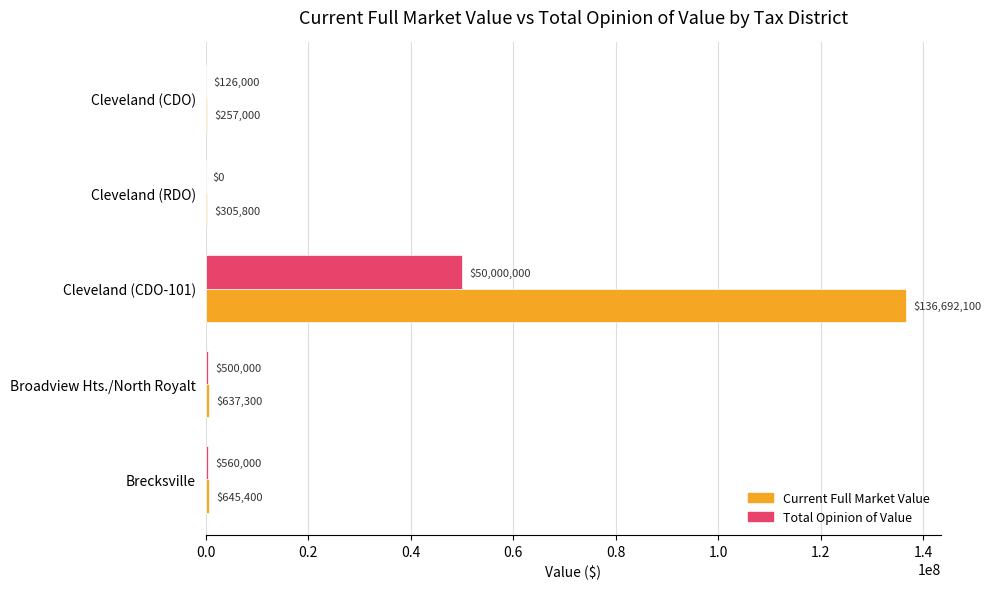

Which category has the highest value in the Current Full Market Value series?

Cleveland (CDO-101)